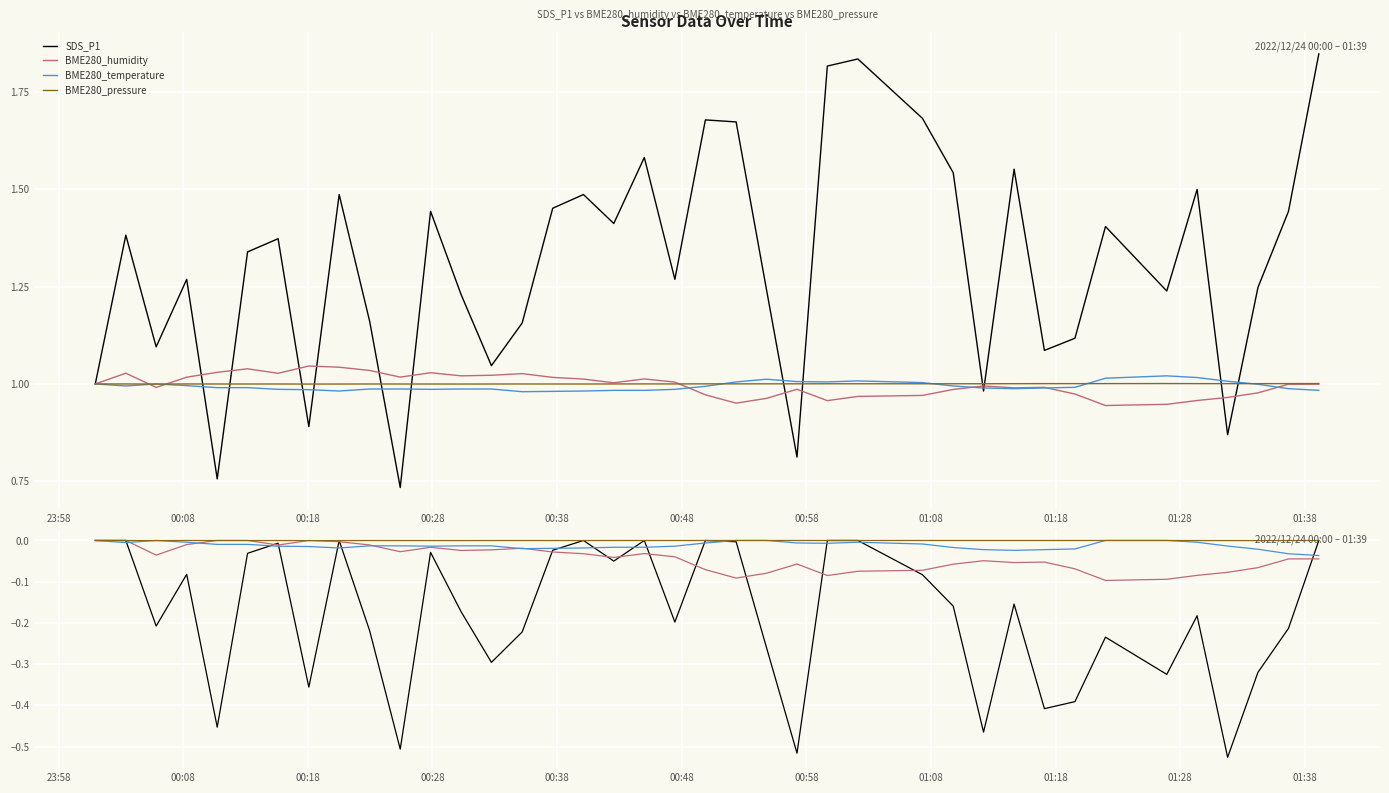

The BME280_pressure series shows -0.0 at 00:38. True or false?

False